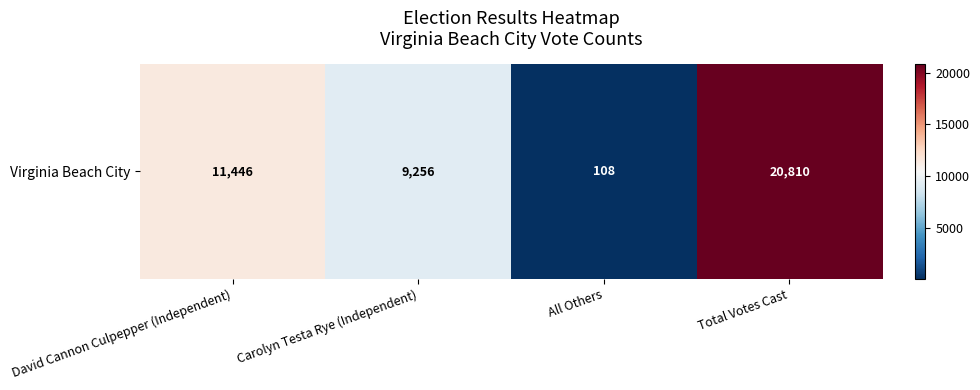

Between David Cannon Culpepper (Independent) and All Others, which is larger?

David Cannon Culpepper (Independent)